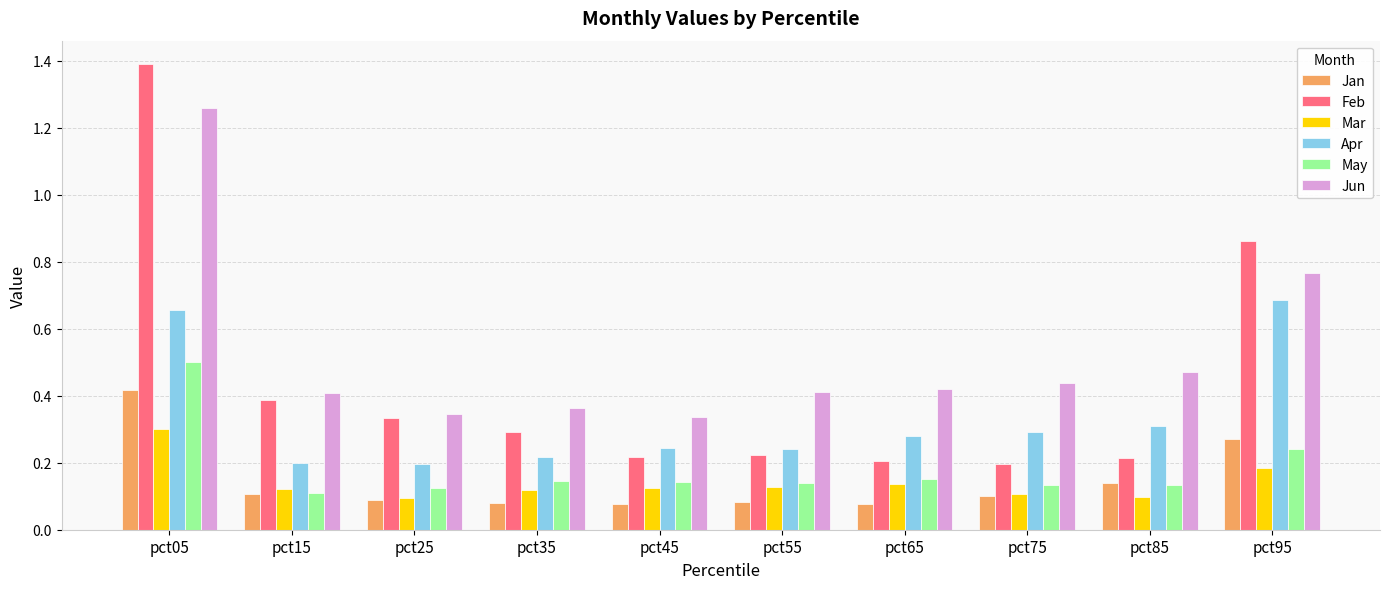

Count the May values in the range 0 to 1.

10